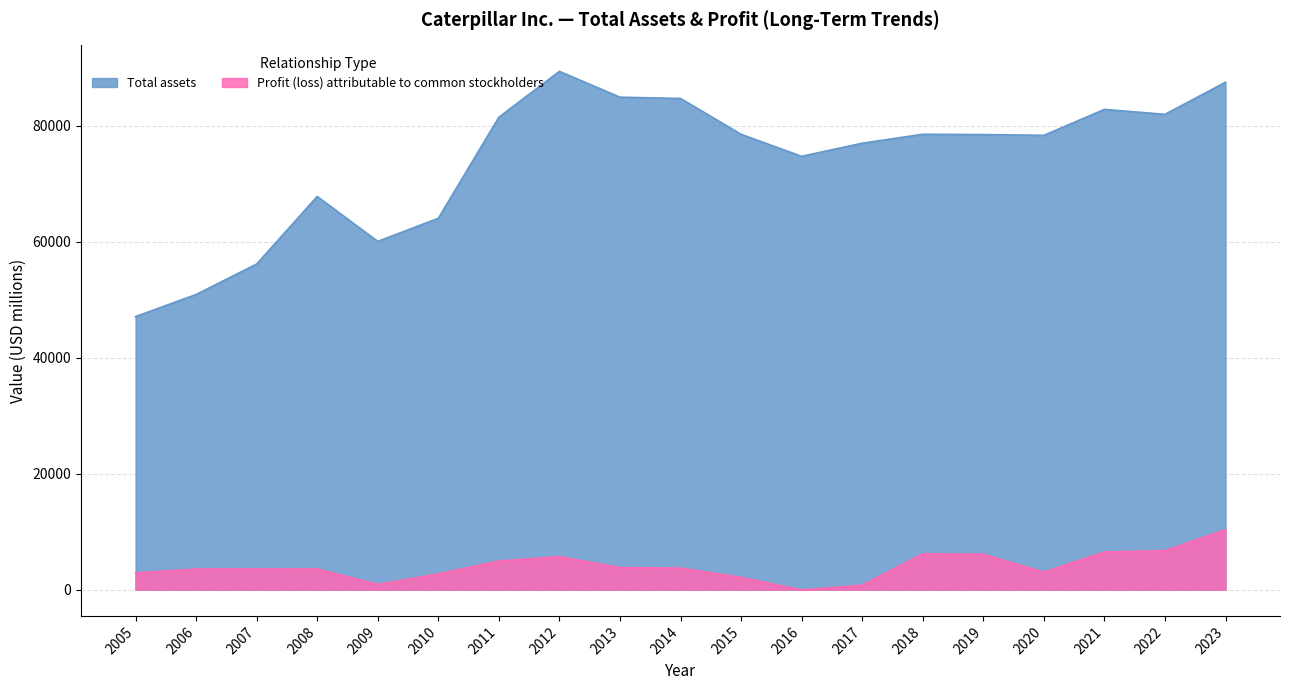

What is the maximum value shown in the chart?

89356